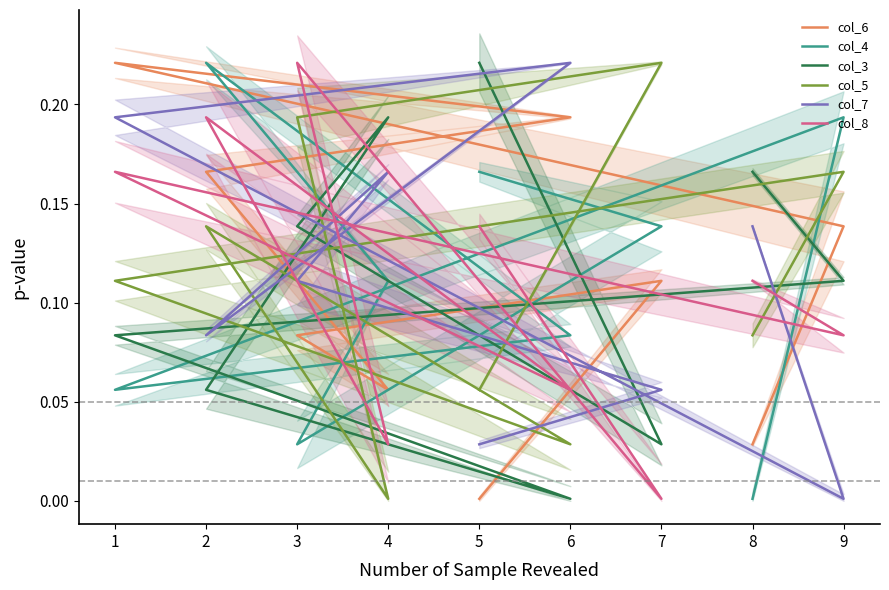

Which series has the widest spread of values?

col_6